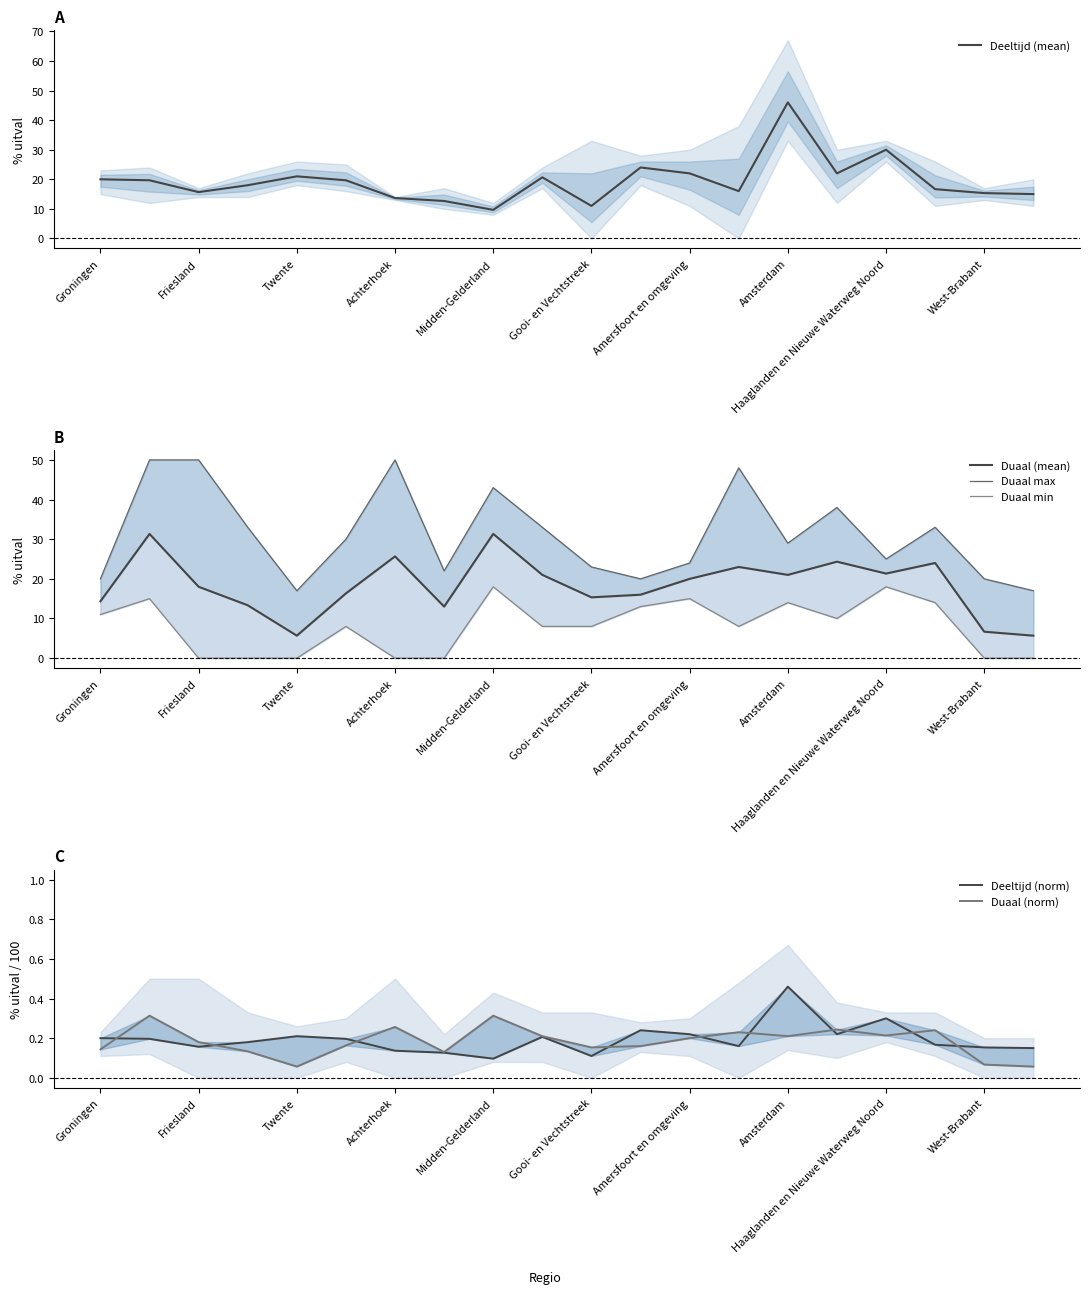

What is the average value of the Duaal min series?

8.0